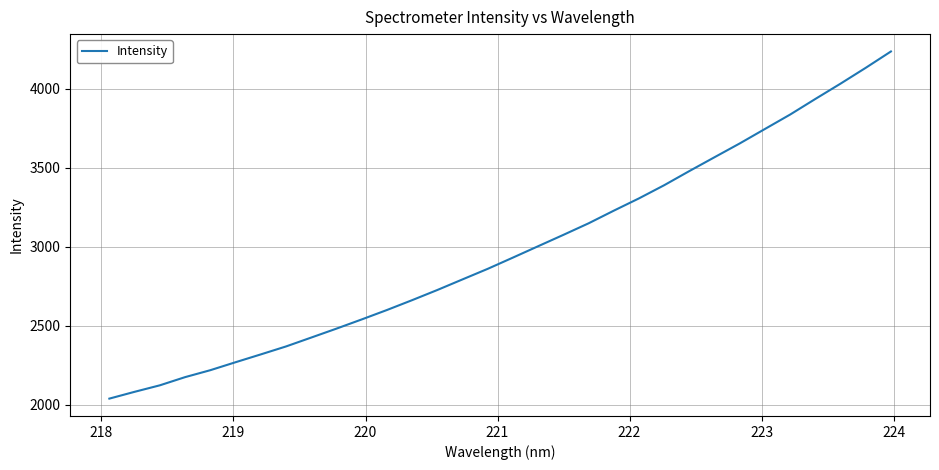

What is the minimum value shown in the chart?

2039.4